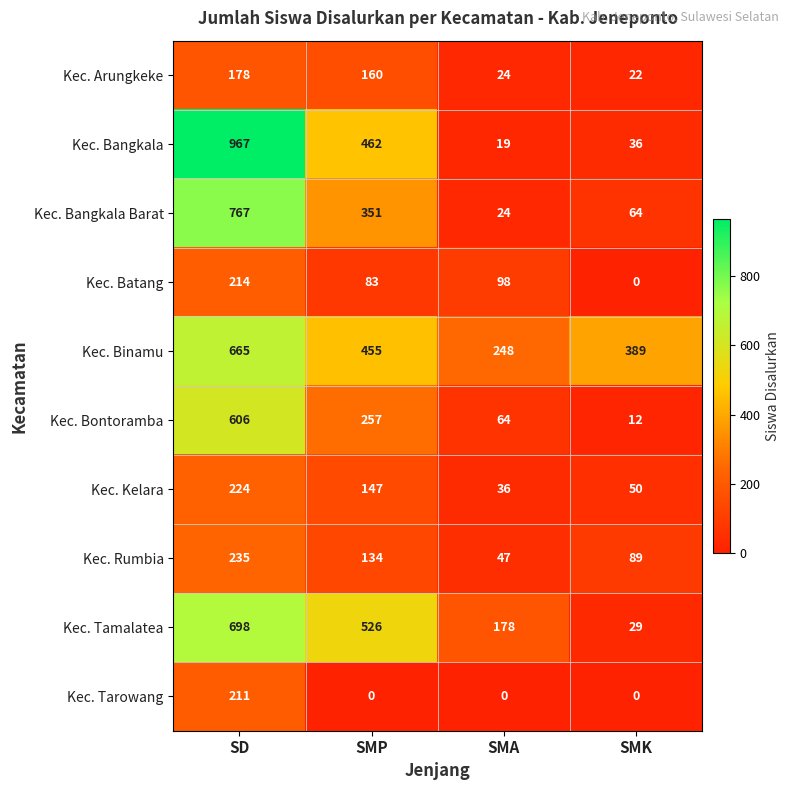

At which label does Kec. Bangkala reach its minimum?

SMA